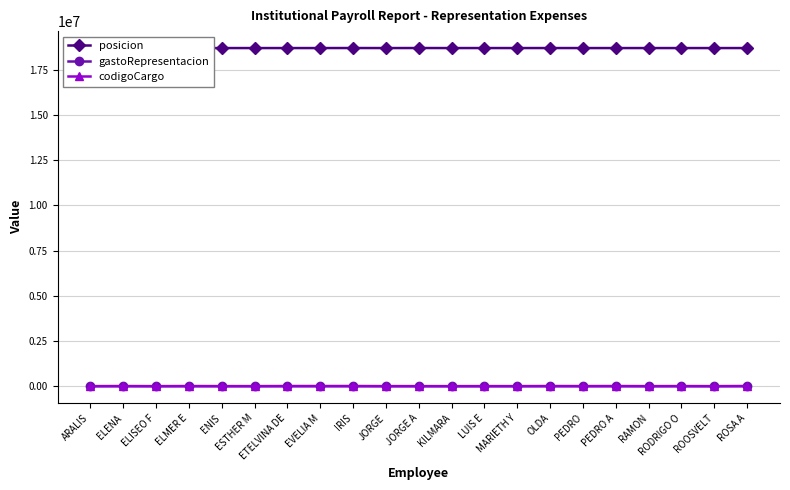

True or false: posicion and gastoRepresentacion cross at least once.

False